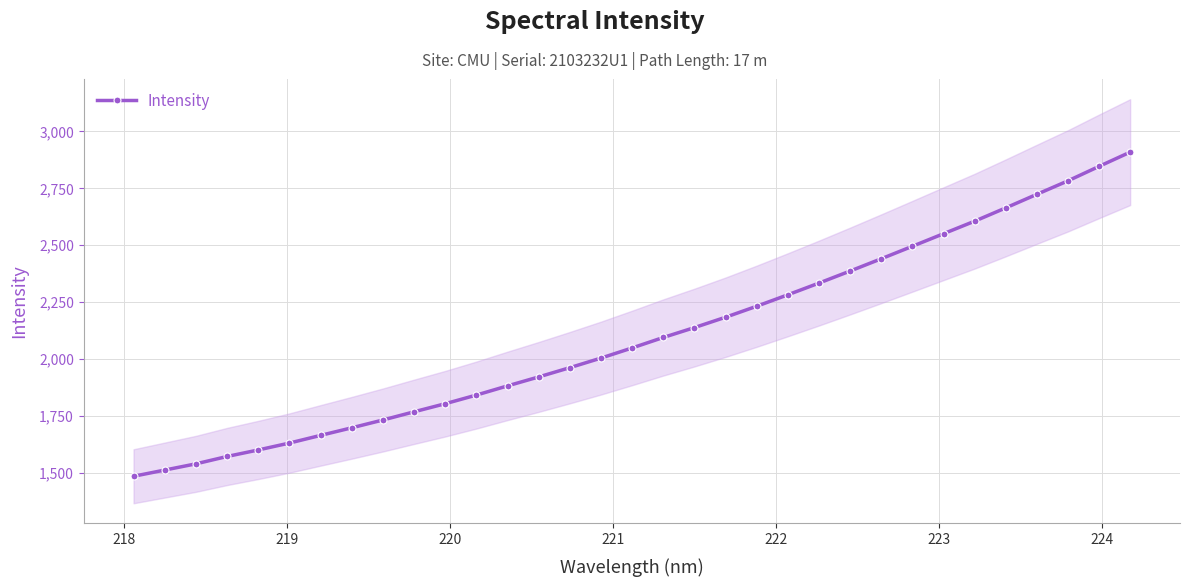

What is the value of the Intensity point at the 22nd from the left?

2282.0